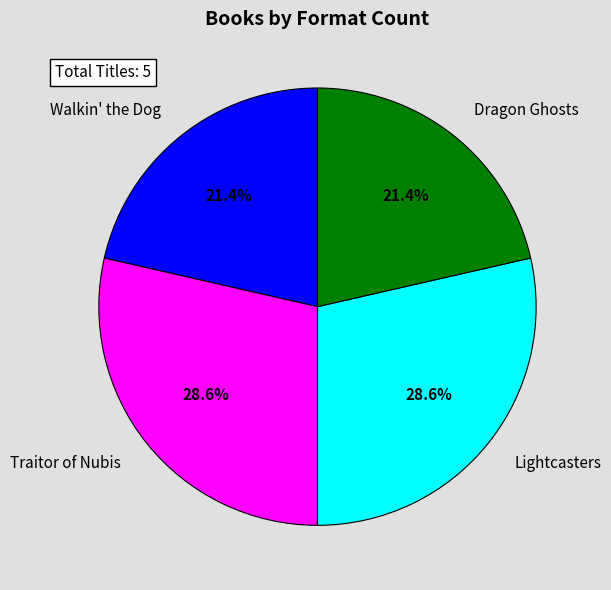

Count the number of slices in the pie.

4